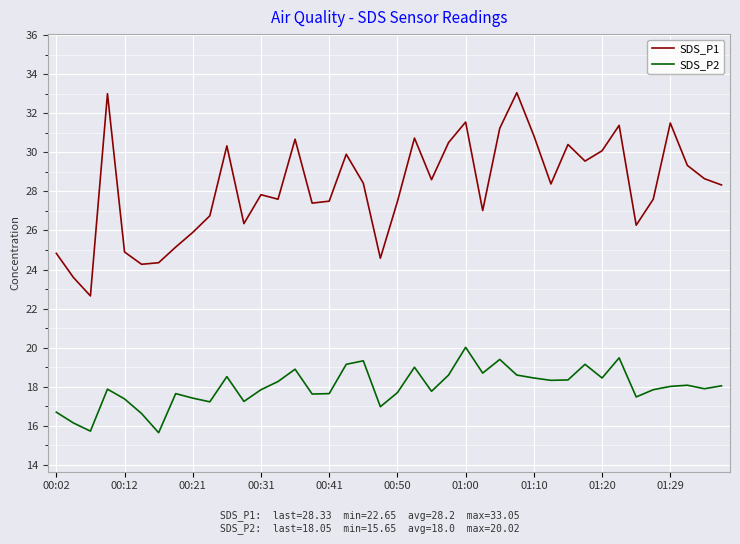

How many values in the SDS_P1 series are below 28?

19